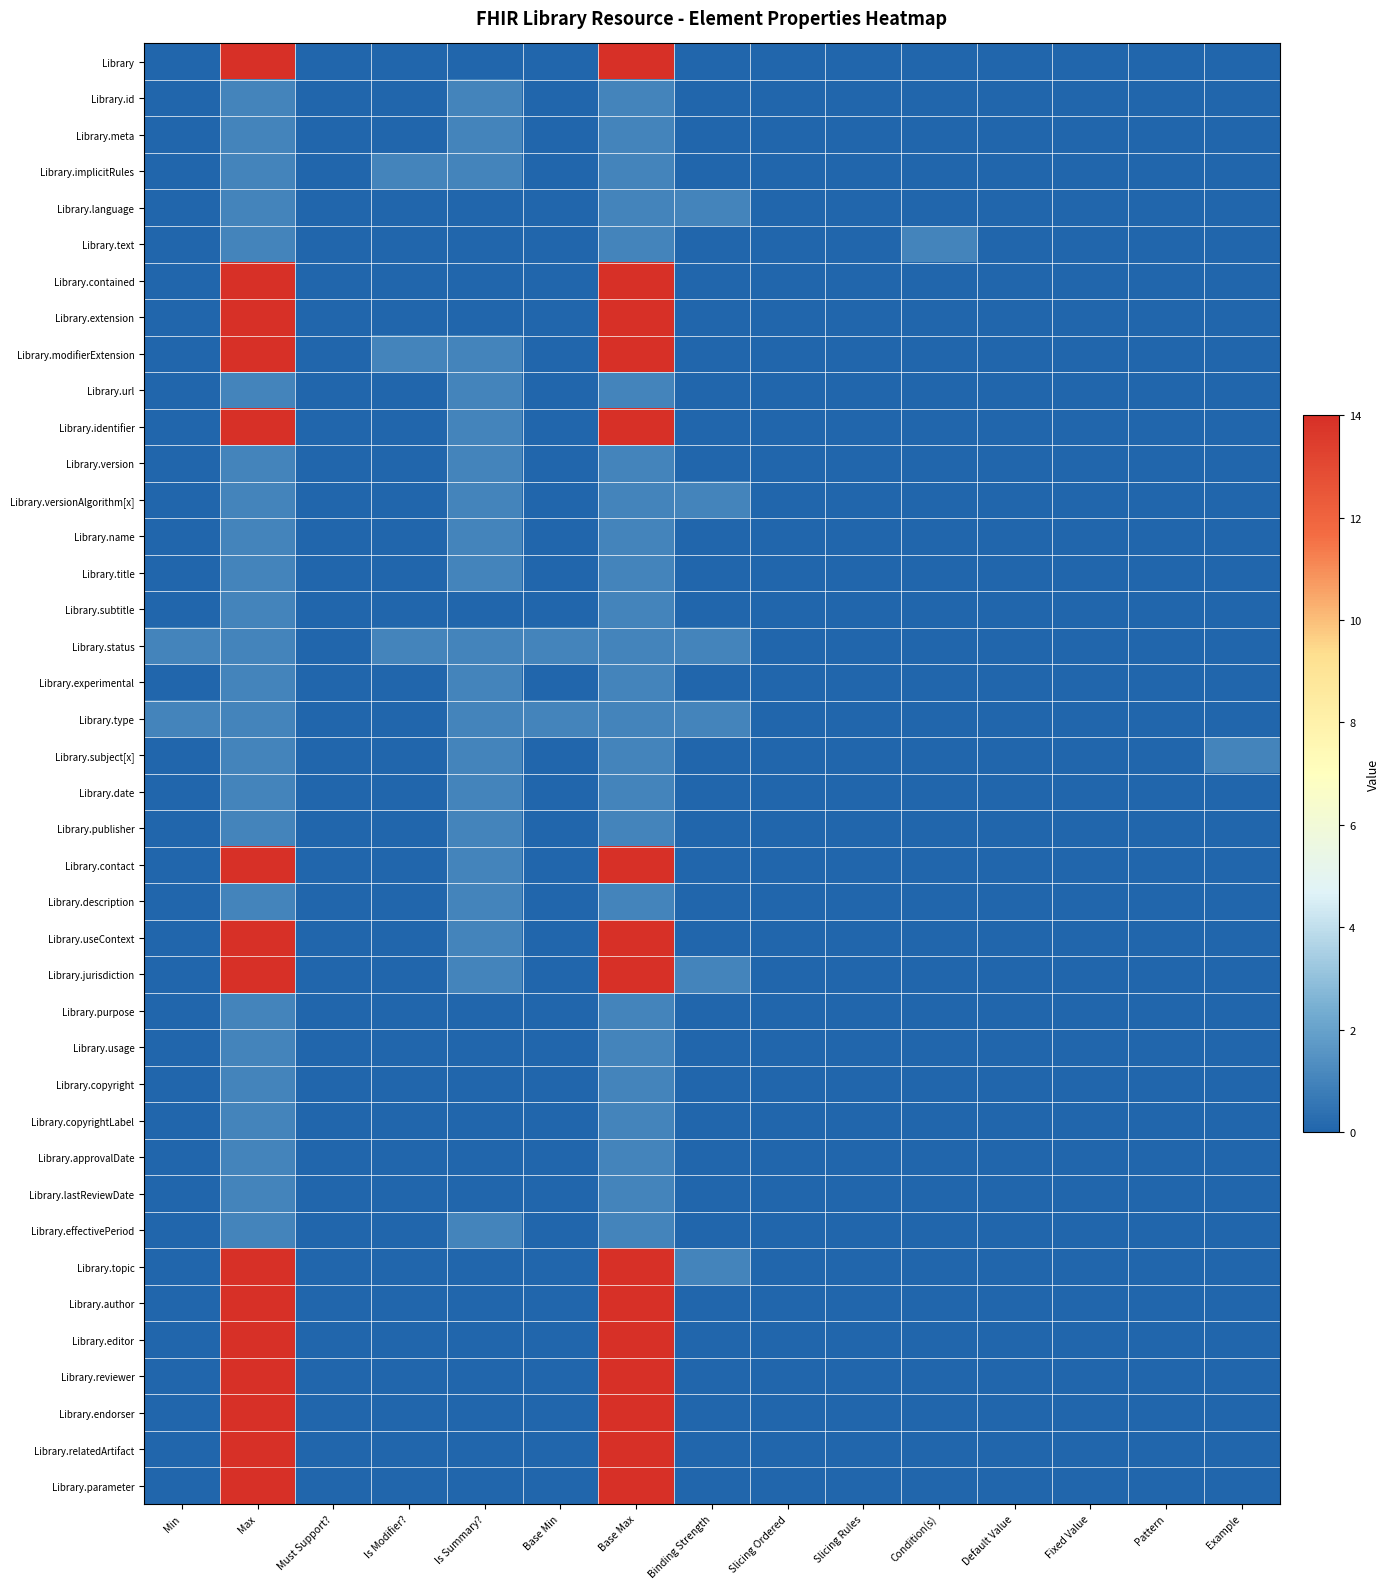

Reading right to left, list all the values displayed in this chart.

Library: Example=0	Pattern=0	Fixed Value=0	Default Value=0	Condition(s)=0	Slicing Rules=0	Slicing Ordered=0	Binding Strength=0	Base Max=14	Base Min=0	Is Summary?=0	Is Modifier?=0	Must Support?=0	Max=14	Min=0
Library.id: Example=0	Pattern=0	Fixed Value=0	Default Value=0	Condition(s)=0	Slicing Rules=0	Slicing Ordered=0	Binding Strength=0	Base Max=1	Base Min=0	Is Summary?=1	Is Modifier?=0	Must Support?=0	Max=1	Min=0
Library.meta: Example=0	Pattern=0	Fixed Value=0	Default Value=0	Condition(s)=0	Slicing Rules=0	Slicing Ordered=0	Binding Strength=0	Base Max=1	Base Min=0	Is Summary?=1	Is Modifier?=0	Must Support?=0	Max=1	Min=0
Library.implicitRules: Example=0	Pattern=0	Fixed Value=0	Default Value=0	Condition(s)=0	Slicing Rules=0	Slicing Ordered=0	Binding Strength=0	Base Max=1	Base Min=0	Is Summary?=1	Is Modifier?=1	Must Support?=0	Max=1	Min=0
Library.language: Example=0	Pattern=0	Fixed Value=0	Default Value=0	Condition(s)=0	Slicing Rules=0	Slicing Ordered=0	Binding Strength=1	Base Max=1	Base Min=0	Is Summary?=0	Is Modifier?=0	Must Support?=0	Max=1	Min=0
Library.text: Example=0	Pattern=0	Fixed Value=0	Default Value=0	Condition(s)=1	Slicing Rules=0	Slicing Ordered=0	Binding Strength=0	Base Max=1	Base Min=0	Is Summary?=0	Is Modifier?=0	Must Support?=0	Max=1	Min=0
Library.contained: Example=0	Pattern=0	Fixed Value=0	Default Value=0	Condition(s)=0	Slicing Rules=0	Slicing Ordered=0	Binding Strength=0	Base Max=14	Base Min=0	Is Summary?=0	Is Modifier?=0	Must Support?=0	Max=14	Min=0
Library.extension: Example=0	Pattern=0	Fixed Value=0	Default Value=0	Condition(s)=0	Slicing Rules=0	Slicing Ordered=0	Binding Strength=0	Base Max=14	Base Min=0	Is Summary?=0	Is Modifier?=0	Must Support?=0	Max=14	Min=0
Library.modifierExtension: Example=0	Pattern=0	Fixed Value=0	Default Value=0	Condition(s)=0	Slicing Rules=0	Slicing Ordered=0	Binding Strength=0	Base Max=14	Base Min=0	Is Summary?=1	Is Modifier?=1	Must Support?=0	Max=14	Min=0
Library.url: Example=0	Pattern=0	Fixed Value=0	Default Value=0	Condition(s)=0	Slicing Rules=0	Slicing Ordered=0	Binding Strength=0	Base Max=1	Base Min=0	Is Summary?=1	Is Modifier?=0	Must Support?=0	Max=1	Min=0
Library.identifier: Example=0	Pattern=0	Fixed Value=0	Default Value=0	Condition(s)=0	Slicing Rules=0	Slicing Ordered=0	Binding Strength=0	Base Max=14	Base Min=0	Is Summary?=1	Is Modifier?=0	Must Support?=0	Max=14	Min=0
Library.version: Example=0	Pattern=0	Fixed Value=0	Default Value=0	Condition(s)=0	Slicing Rules=0	Slicing Ordered=0	Binding Strength=0	Base Max=1	Base Min=0	Is Summary?=1	Is Modifier?=0	Must Support?=0	Max=1	Min=0
Library.versionAlgorithm[x]: Example=0	Pattern=0	Fixed Value=0	Default Value=0	Condition(s)=0	Slicing Rules=0	Slicing Ordered=0	Binding Strength=1	Base Max=1	Base Min=0	Is Summary?=1	Is Modifier?=0	Must Support?=0	Max=1	Min=0
Library.name: Example=0	Pattern=0	Fixed Value=0	Default Value=0	Condition(s)=0	Slicing Rules=0	Slicing Ordered=0	Binding Strength=0	Base Max=1	Base Min=0	Is Summary?=1	Is Modifier?=0	Must Support?=0	Max=1	Min=0
Library.title: Example=0	Pattern=0	Fixed Value=0	Default Value=0	Condition(s)=0	Slicing Rules=0	Slicing Ordered=0	Binding Strength=0	Base Max=1	Base Min=0	Is Summary?=1	Is Modifier?=0	Must Support?=0	Max=1	Min=0
Library.subtitle: Example=0	Pattern=0	Fixed Value=0	Default Value=0	Condition(s)=0	Slicing Rules=0	Slicing Ordered=0	Binding Strength=0	Base Max=1	Base Min=0	Is Summary?=0	Is Modifier?=0	Must Support?=0	Max=1	Min=0
Library.status: Example=0	Pattern=0	Fixed Value=0	Default Value=0	Condition(s)=0	Slicing Rules=0	Slicing Ordered=0	Binding Strength=1	Base Max=1	Base Min=1	Is Summary?=1	Is Modifier?=1	Must Support?=0	Max=1	Min=1
Library.experimental: Example=0	Pattern=0	Fixed Value=0	Default Value=0	Condition(s)=0	Slicing Rules=0	Slicing Ordered=0	Binding Strength=0	Base Max=1	Base Min=0	Is Summary?=1	Is Modifier?=0	Must Support?=0	Max=1	Min=0
Library.type: Example=0	Pattern=0	Fixed Value=0	Default Value=0	Condition(s)=0	Slicing Rules=0	Slicing Ordered=0	Binding Strength=1	Base Max=1	Base Min=1	Is Summary?=1	Is Modifier?=0	Must Support?=0	Max=1	Min=1
Library.subject[x]: Example=1	Pattern=0	Fixed Value=0	Default Value=0	Condition(s)=0	Slicing Rules=0	Slicing Ordered=0	Binding Strength=0	Base Max=1	Base Min=0	Is Summary?=1	Is Modifier?=0	Must Support?=0	Max=1	Min=0
Library.date: Example=0	Pattern=0	Fixed Value=0	Default Value=0	Condition(s)=0	Slicing Rules=0	Slicing Ordered=0	Binding Strength=0	Base Max=1	Base Min=0	Is Summary?=1	Is Modifier?=0	Must Support?=0	Max=1	Min=0
Library.publisher: Example=0	Pattern=0	Fixed Value=0	Default Value=0	Condition(s)=0	Slicing Rules=0	Slicing Ordered=0	Binding Strength=0	Base Max=1	Base Min=0	Is Summary?=1	Is Modifier?=0	Must Support?=0	Max=1	Min=0
Library.contact: Example=0	Pattern=0	Fixed Value=0	Default Value=0	Condition(s)=0	Slicing Rules=0	Slicing Ordered=0	Binding Strength=0	Base Max=14	Base Min=0	Is Summary?=1	Is Modifier?=0	Must Support?=0	Max=14	Min=0
Library.description: Example=0	Pattern=0	Fixed Value=0	Default Value=0	Condition(s)=0	Slicing Rules=0	Slicing Ordered=0	Binding Strength=0	Base Max=1	Base Min=0	Is Summary?=1	Is Modifier?=0	Must Support?=0	Max=1	Min=0
Library.useContext: Example=0	Pattern=0	Fixed Value=0	Default Value=0	Condition(s)=0	Slicing Rules=0	Slicing Ordered=0	Binding Strength=0	Base Max=14	Base Min=0	Is Summary?=1	Is Modifier?=0	Must Support?=0	Max=14	Min=0
Library.jurisdiction: Example=0	Pattern=0	Fixed Value=0	Default Value=0	Condition(s)=0	Slicing Rules=0	Slicing Ordered=0	Binding Strength=1	Base Max=14	Base Min=0	Is Summary?=1	Is Modifier?=0	Must Support?=0	Max=14	Min=0
Library.purpose: Example=0	Pattern=0	Fixed Value=0	Default Value=0	Condition(s)=0	Slicing Rules=0	Slicing Ordered=0	Binding Strength=0	Base Max=1	Base Min=0	Is Summary?=0	Is Modifier?=0	Must Support?=0	Max=1	Min=0
Library.usage: Example=0	Pattern=0	Fixed Value=0	Default Value=0	Condition(s)=0	Slicing Rules=0	Slicing Ordered=0	Binding Strength=0	Base Max=1	Base Min=0	Is Summary?=0	Is Modifier?=0	Must Support?=0	Max=1	Min=0
Library.copyright: Example=0	Pattern=0	Fixed Value=0	Default Value=0	Condition(s)=0	Slicing Rules=0	Slicing Ordered=0	Binding Strength=0	Base Max=1	Base Min=0	Is Summary?=0	Is Modifier?=0	Must Support?=0	Max=1	Min=0
Library.copyrightLabel: Example=0	Pattern=0	Fixed Value=0	Default Value=0	Condition(s)=0	Slicing Rules=0	Slicing Ordered=0	Binding Strength=0	Base Max=1	Base Min=0	Is Summary?=0	Is Modifier?=0	Must Support?=0	Max=1	Min=0
Library.approvalDate: Example=0	Pattern=0	Fixed Value=0	Default Value=0	Condition(s)=0	Slicing Rules=0	Slicing Ordered=0	Binding Strength=0	Base Max=1	Base Min=0	Is Summary?=0	Is Modifier?=0	Must Support?=0	Max=1	Min=0
Library.lastReviewDate: Example=0	Pattern=0	Fixed Value=0	Default Value=0	Condition(s)=0	Slicing Rules=0	Slicing Ordered=0	Binding Strength=0	Base Max=1	Base Min=0	Is Summary?=0	Is Modifier?=0	Must Support?=0	Max=1	Min=0
Library.effectivePeriod: Example=0	Pattern=0	Fixed Value=0	Default Value=0	Condition(s)=0	Slicing Rules=0	Slicing Ordered=0	Binding Strength=0	Base Max=1	Base Min=0	Is Summary?=1	Is Modifier?=0	Must Support?=0	Max=1	Min=0
Library.topic: Example=0	Pattern=0	Fixed Value=0	Default Value=0	Condition(s)=0	Slicing Rules=0	Slicing Ordered=0	Binding Strength=1	Base Max=14	Base Min=0	Is Summary?=0	Is Modifier?=0	Must Support?=0	Max=14	Min=0
Library.author: Example=0	Pattern=0	Fixed Value=0	Default Value=0	Condition(s)=0	Slicing Rules=0	Slicing Ordered=0	Binding Strength=0	Base Max=14	Base Min=0	Is Summary?=0	Is Modifier?=0	Must Support?=0	Max=14	Min=0
Library.editor: Example=0	Pattern=0	Fixed Value=0	Default Value=0	Condition(s)=0	Slicing Rules=0	Slicing Ordered=0	Binding Strength=0	Base Max=14	Base Min=0	Is Summary?=0	Is Modifier?=0	Must Support?=0	Max=14	Min=0
Library.reviewer: Example=0	Pattern=0	Fixed Value=0	Default Value=0	Condition(s)=0	Slicing Rules=0	Slicing Ordered=0	Binding Strength=0	Base Max=14	Base Min=0	Is Summary?=0	Is Modifier?=0	Must Support?=0	Max=14	Min=0
Library.endorser: Example=0	Pattern=0	Fixed Value=0	Default Value=0	Condition(s)=0	Slicing Rules=0	Slicing Ordered=0	Binding Strength=0	Base Max=14	Base Min=0	Is Summary?=0	Is Modifier?=0	Must Support?=0	Max=14	Min=0
Library.relatedArtifact: Example=0	Pattern=0	Fixed Value=0	Default Value=0	Condition(s)=0	Slicing Rules=0	Slicing Ordered=0	Binding Strength=0	Base Max=14	Base Min=0	Is Summary?=0	Is Modifier?=0	Must Support?=0	Max=14	Min=0
Library.parameter: Example=0	Pattern=0	Fixed Value=0	Default Value=0	Condition(s)=0	Slicing Rules=0	Slicing Ordered=0	Binding Strength=0	Base Max=14	Base Min=0	Is Summary?=0	Is Modifier?=0	Must Support?=0	Max=14	Min=0